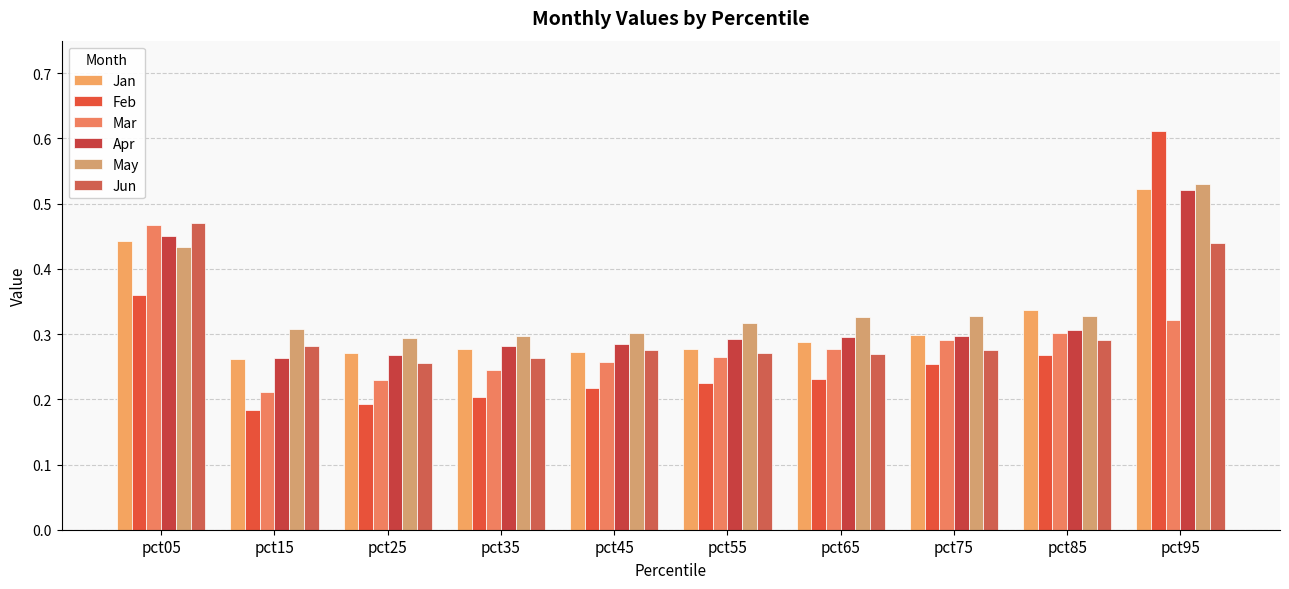

List the series in order of their peak value, highest first.

Feb, May, Jan, Apr, Jun, Mar